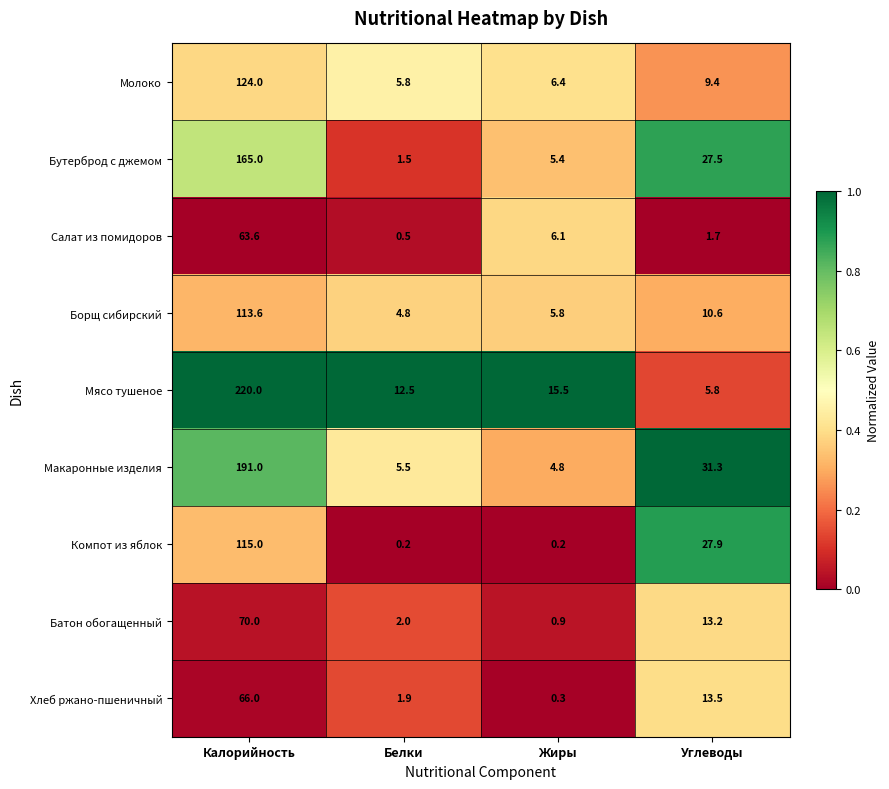

Which category has the highest value across all series?

Калорийность